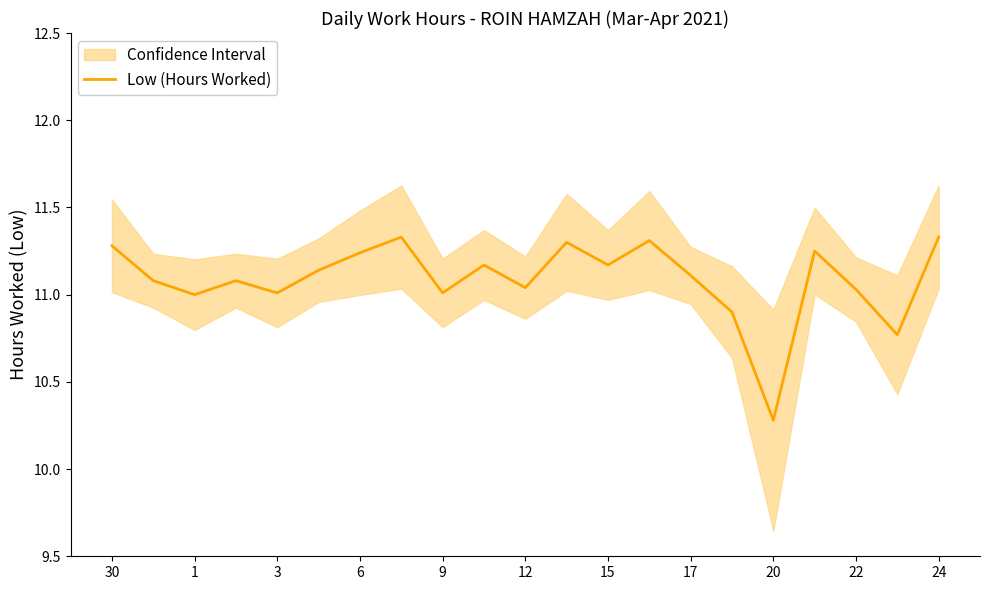

How many lines are shown in the chart?

1